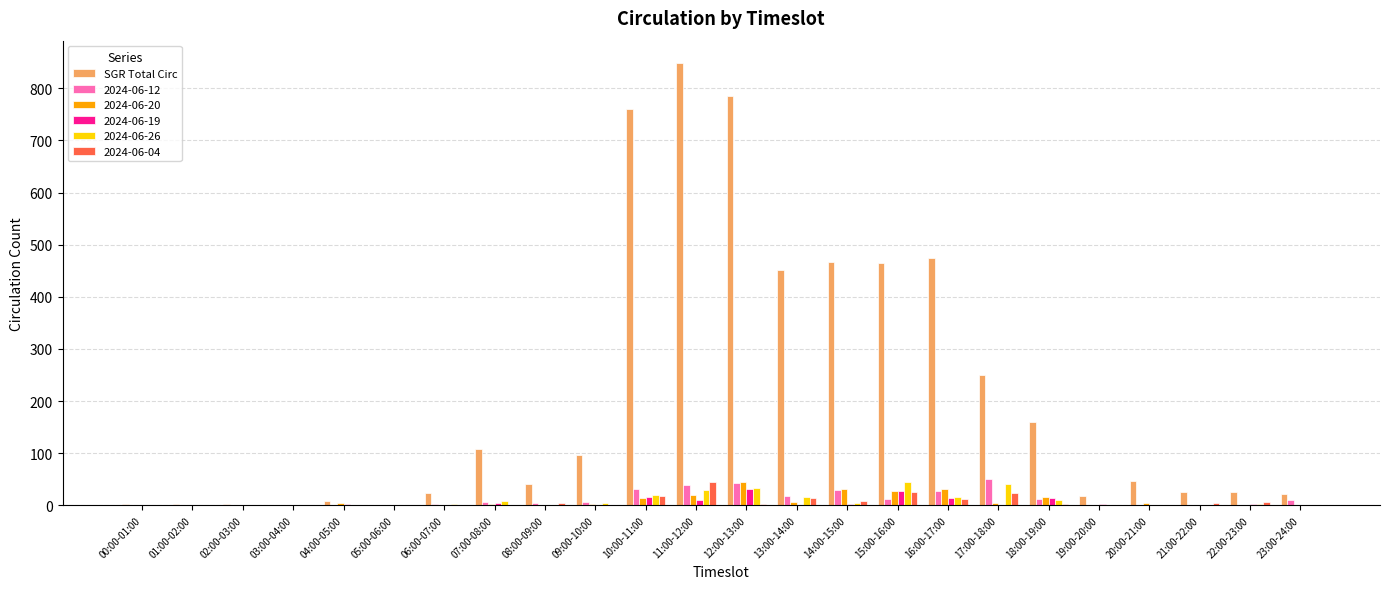

Where is SGR Total Circ nearest to the value 424?

13:00-14:00